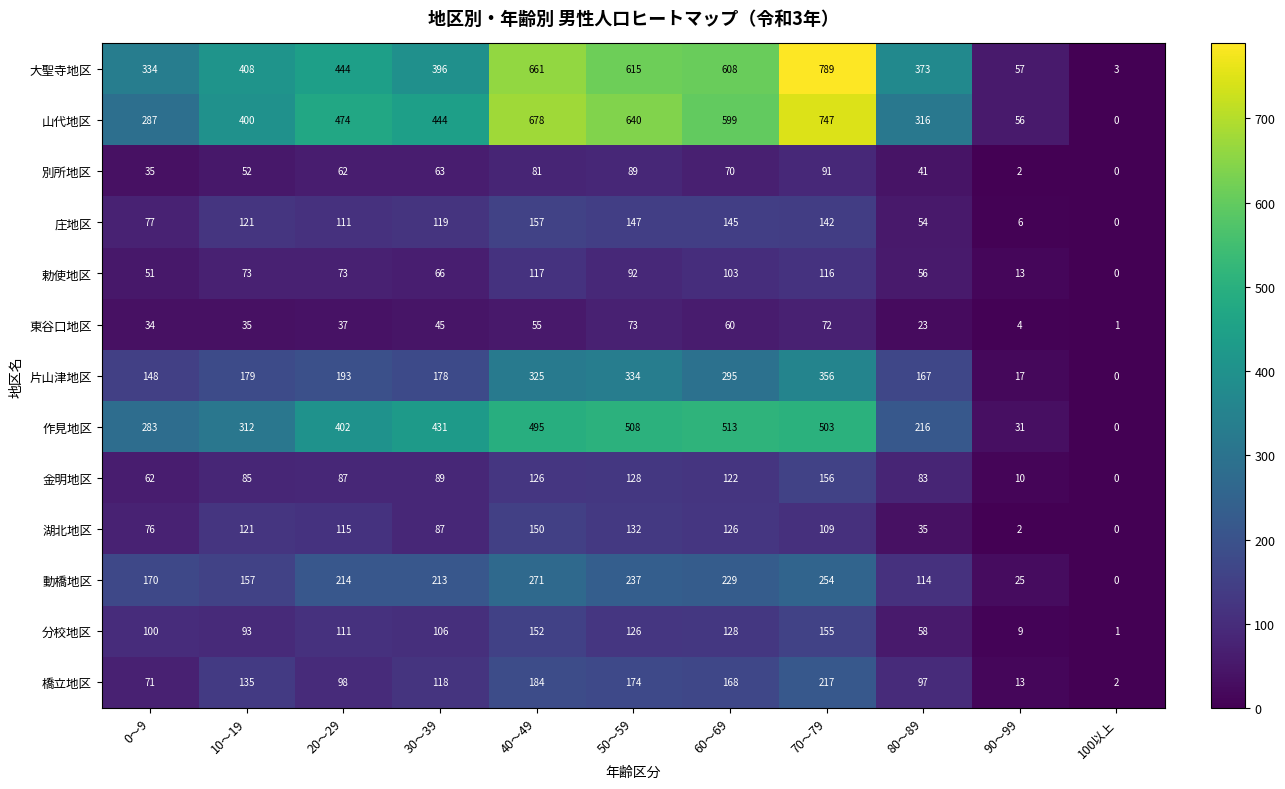

What is the maximum value for 片山津地区?

356